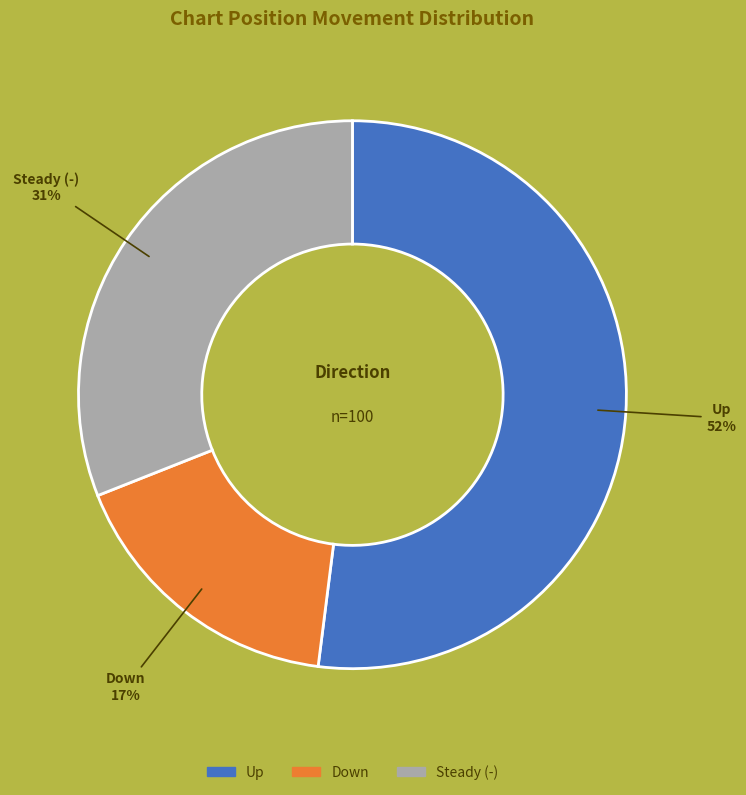

Is there any slice that represents more than half of the pie?

Yes